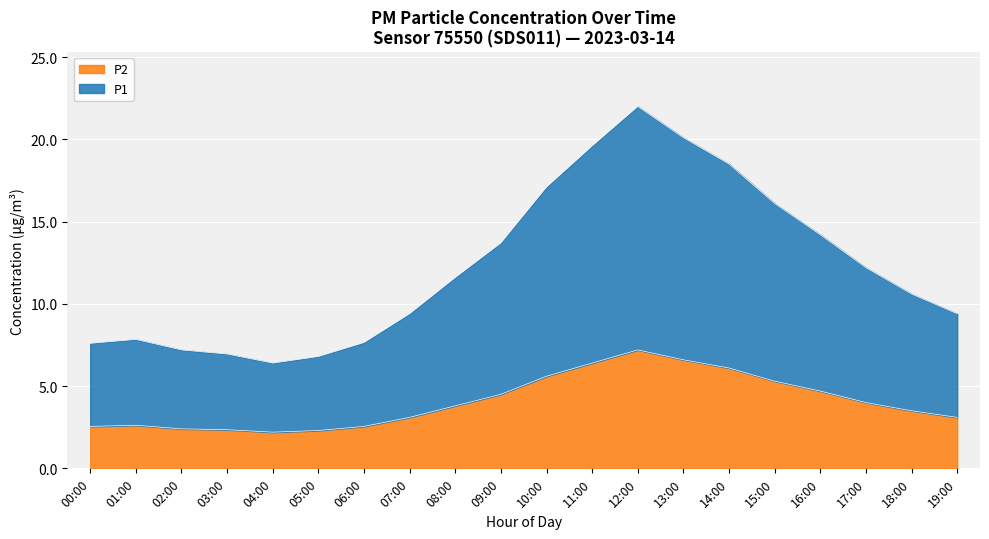

Rank the series at 00:00 from highest to lowest value.

P1, P2